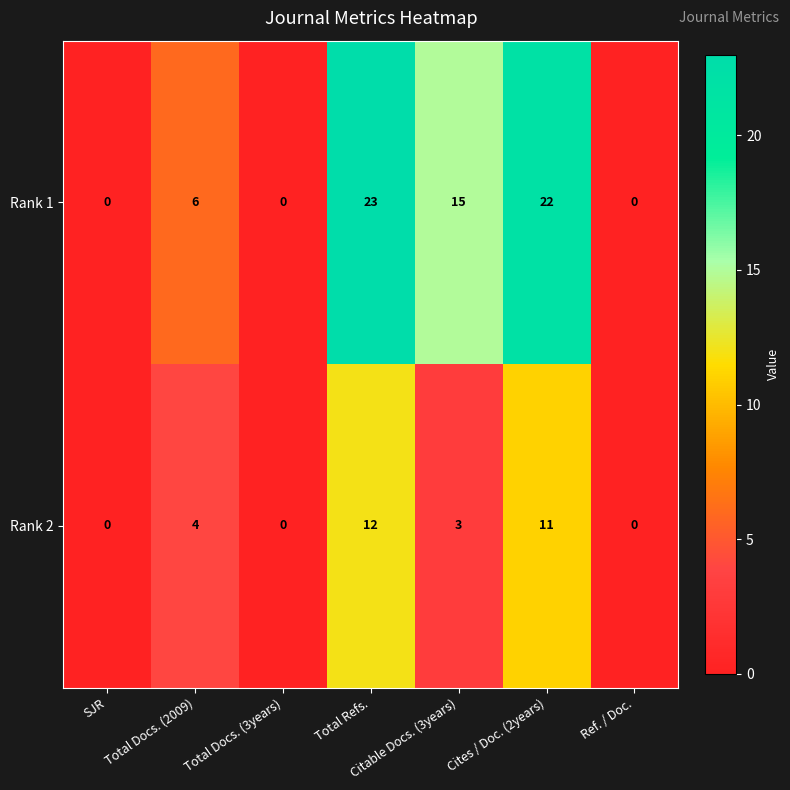

Which series has the largest total across all categories?

Rank 1